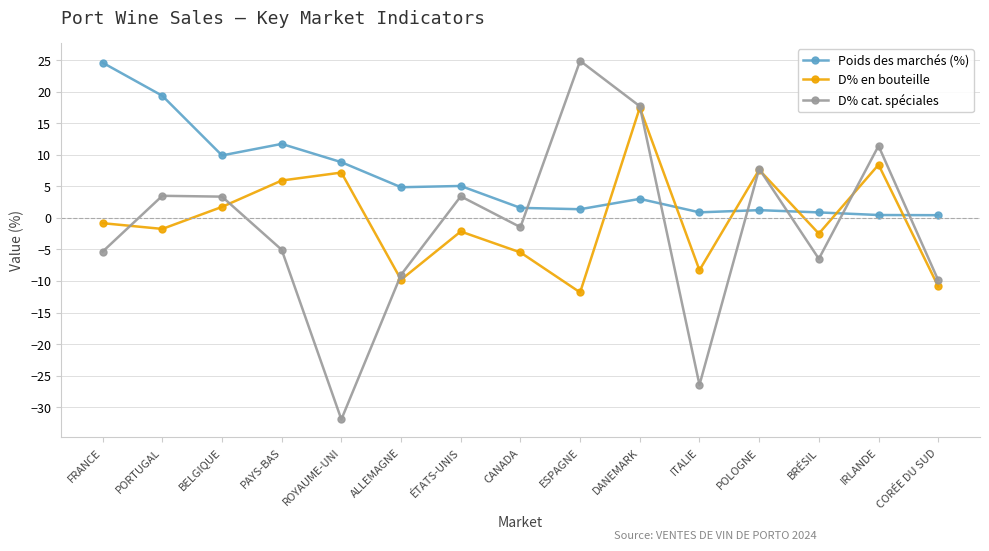

Is it true that Poids des marchés (%) equals 6.4 at PORTUGAL?

False